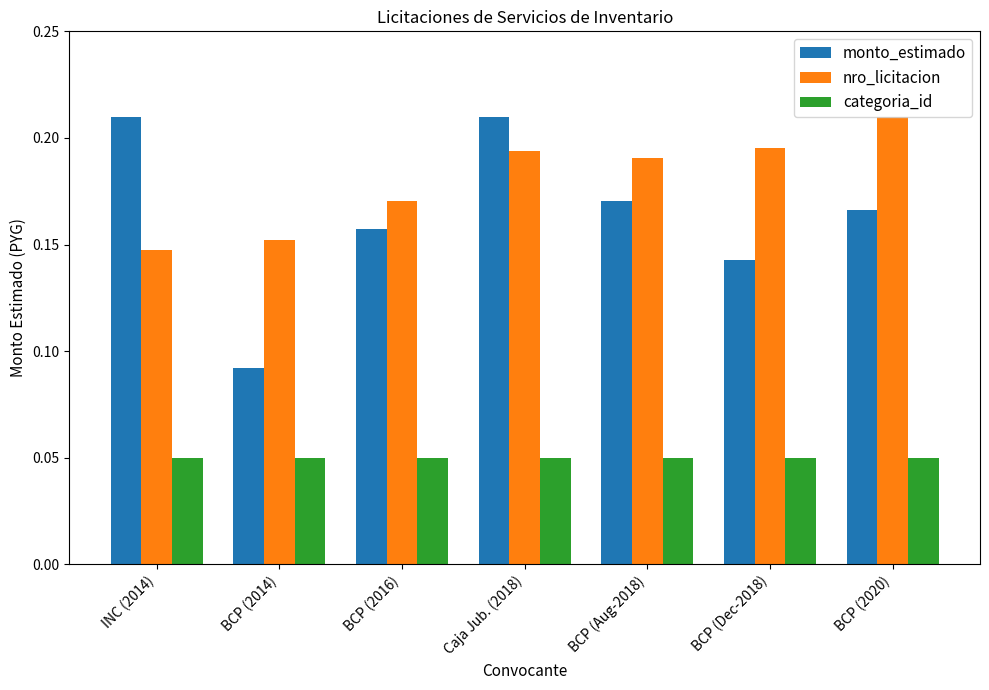

What are all the series names shown in the legend?

monto_estimado, nro_licitacion, categoria_id